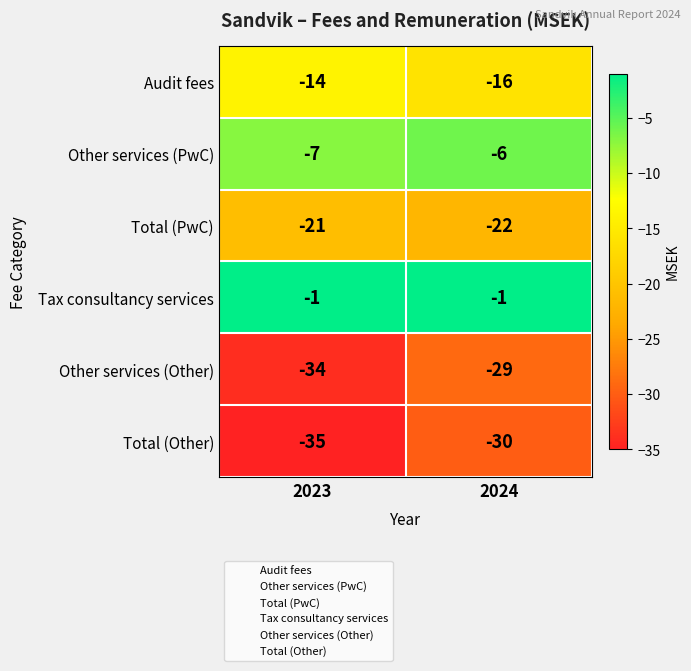

What is the smallest value displayed?

-35